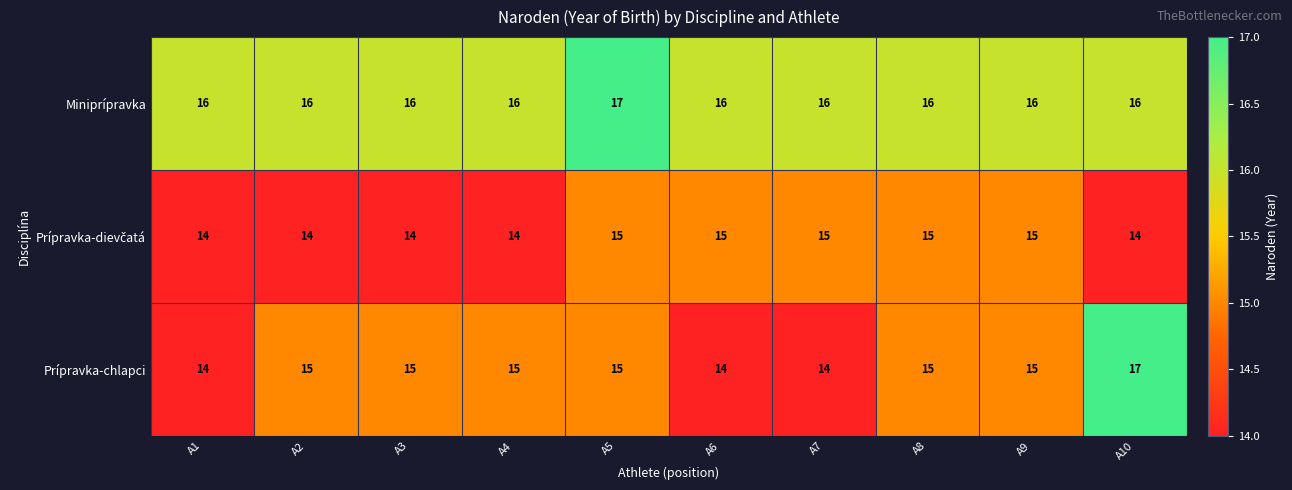

Read the Prípravka-chlapci value at A2.

15